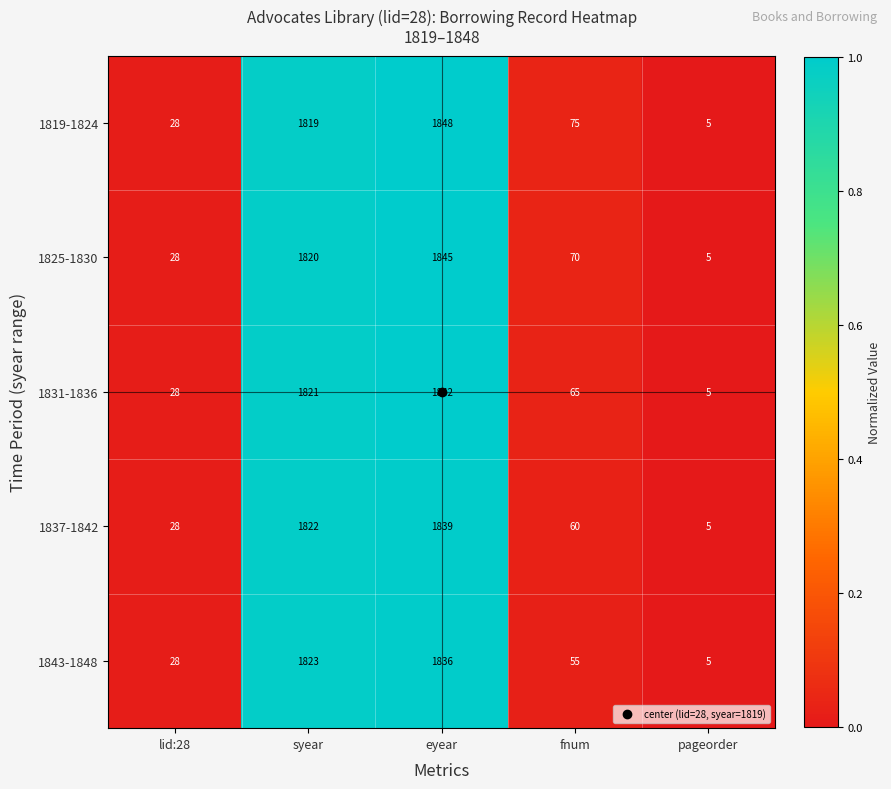

The value of 1825-1830 at pageorder is 5. True or false?

True